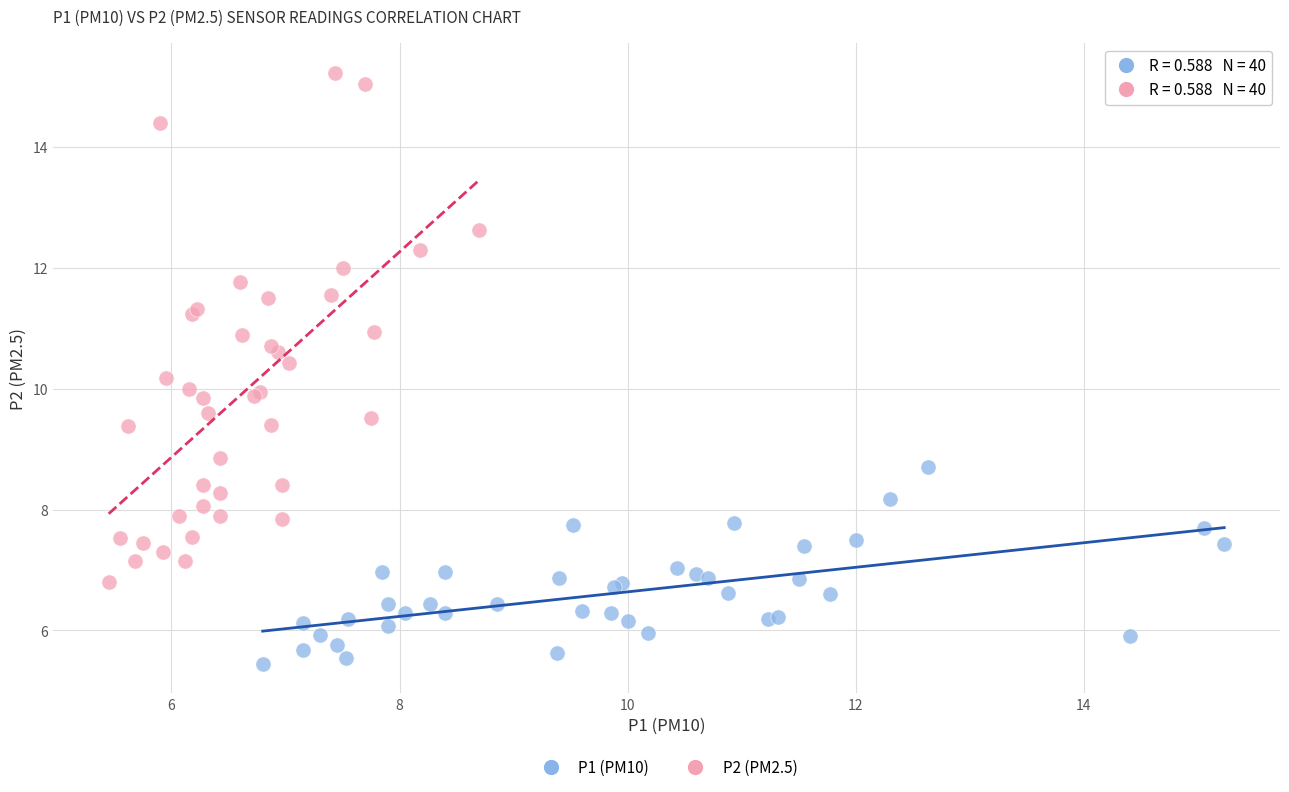

What are all the series names shown in the legend?

P1 (PM10), P2 (PM2.5)